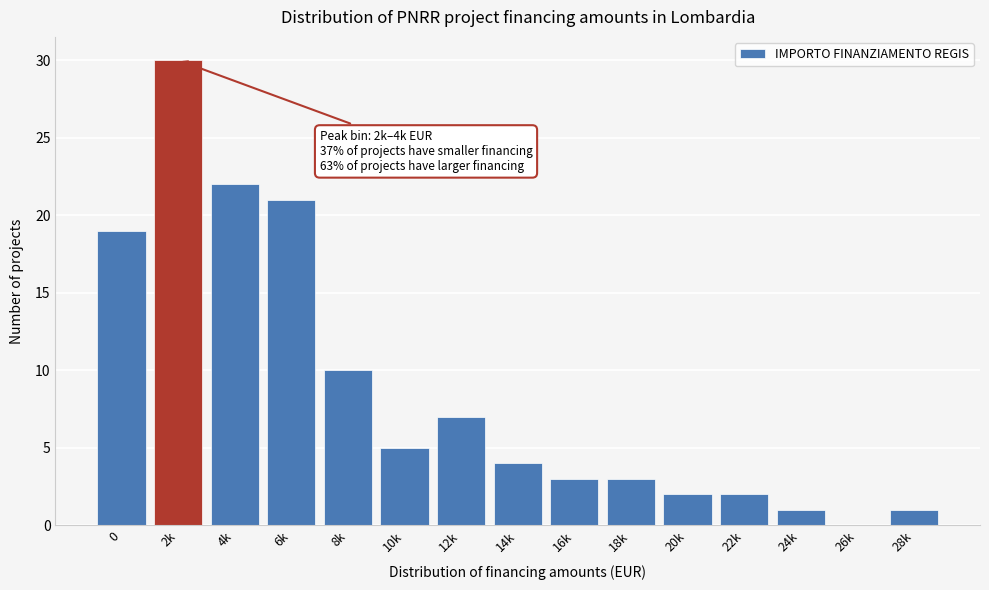

Reading left to right, transcribe all the data shown in this chart.

0=19	2k=30	4k=22	6k=21	8k=10	10k=5	12k=7	14k=4	16k=3	18k=3	20k=2	22k=2	24k=1	26k=0	28k=1